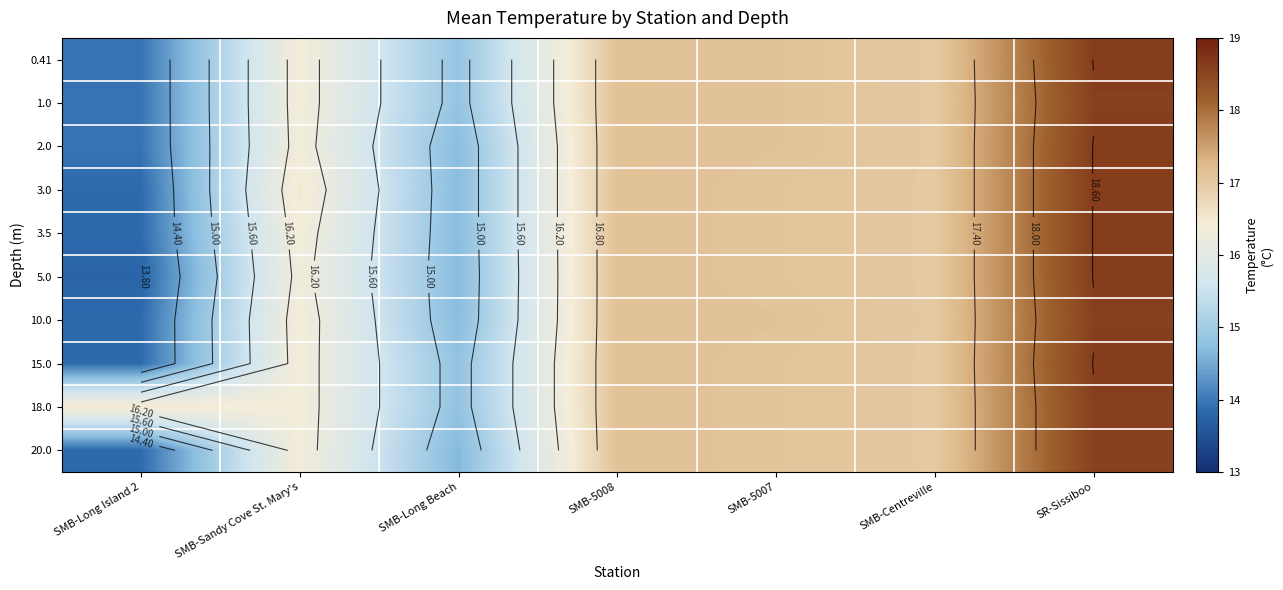

Rank the series at SR-Sissiboo from highest to lowest value.

0.41, 2.0, 3.0, 3.5, 5.0, 15.0, 1.0, 10.0, 18.0, 20.0